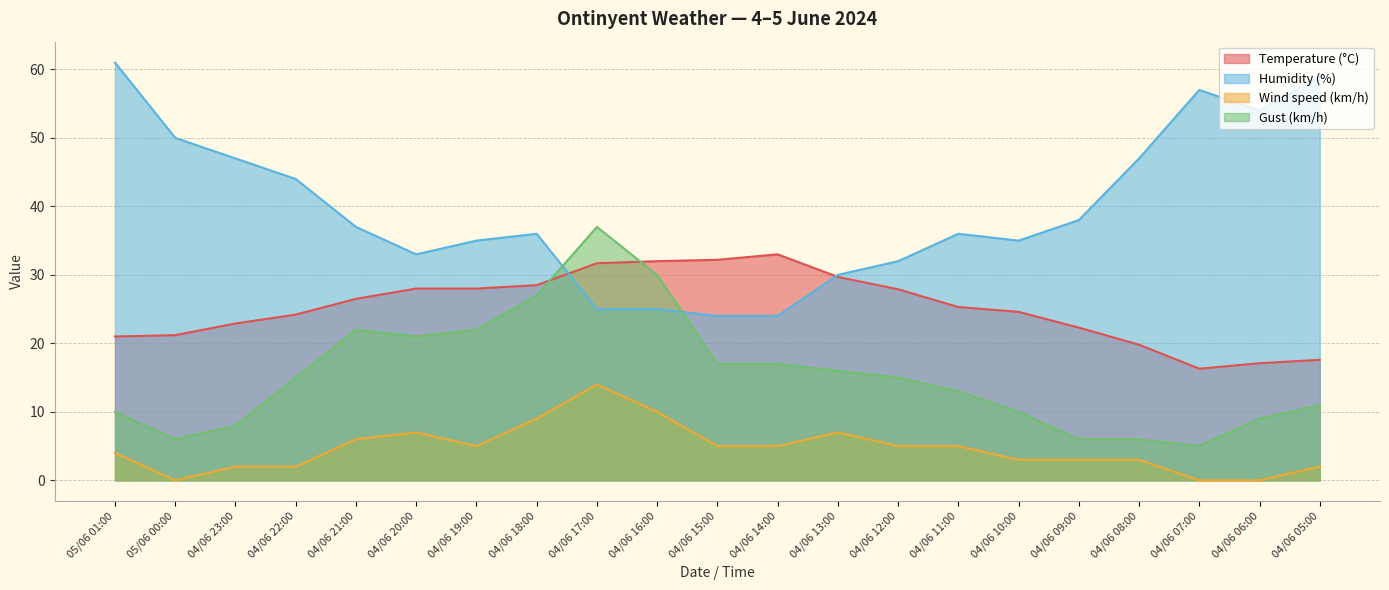

Which series has the widest spread of values?

Humidity (%)